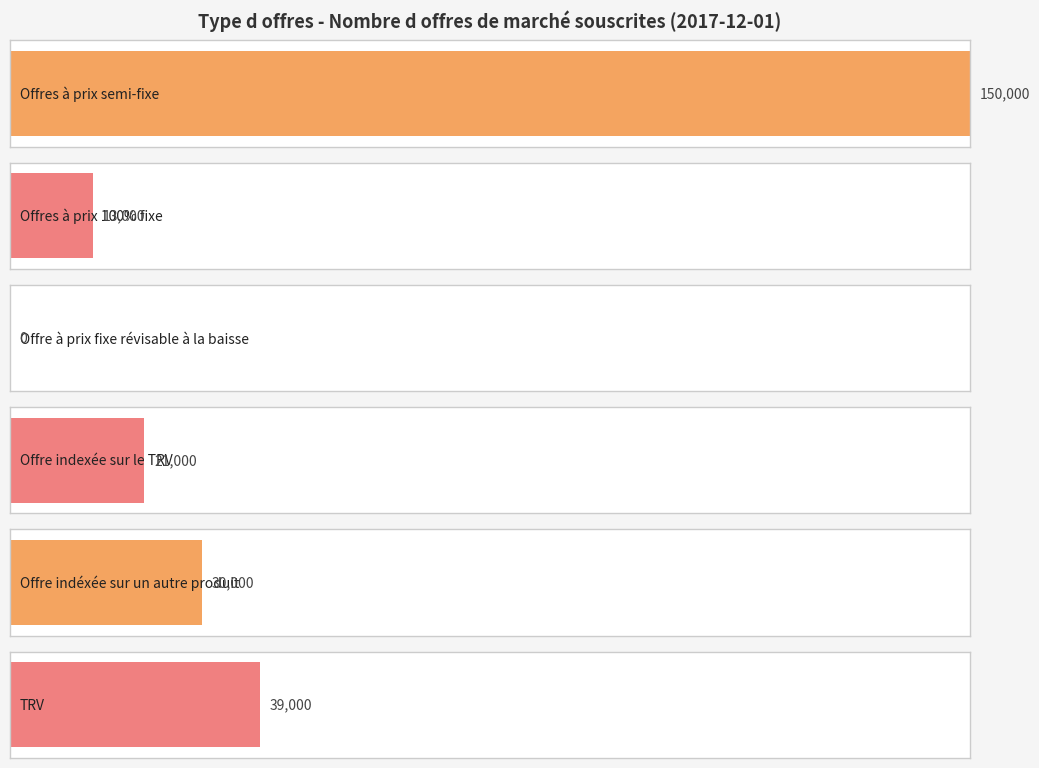

Which category has the lowest value across all series?

Offre à prix fixe révisable à la baisse